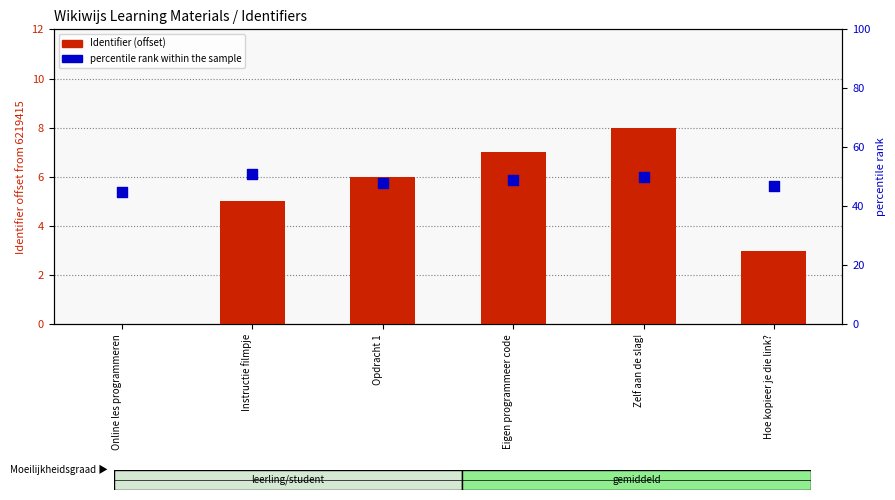

Which series contains the lowest Y value?

Identifier (offset)